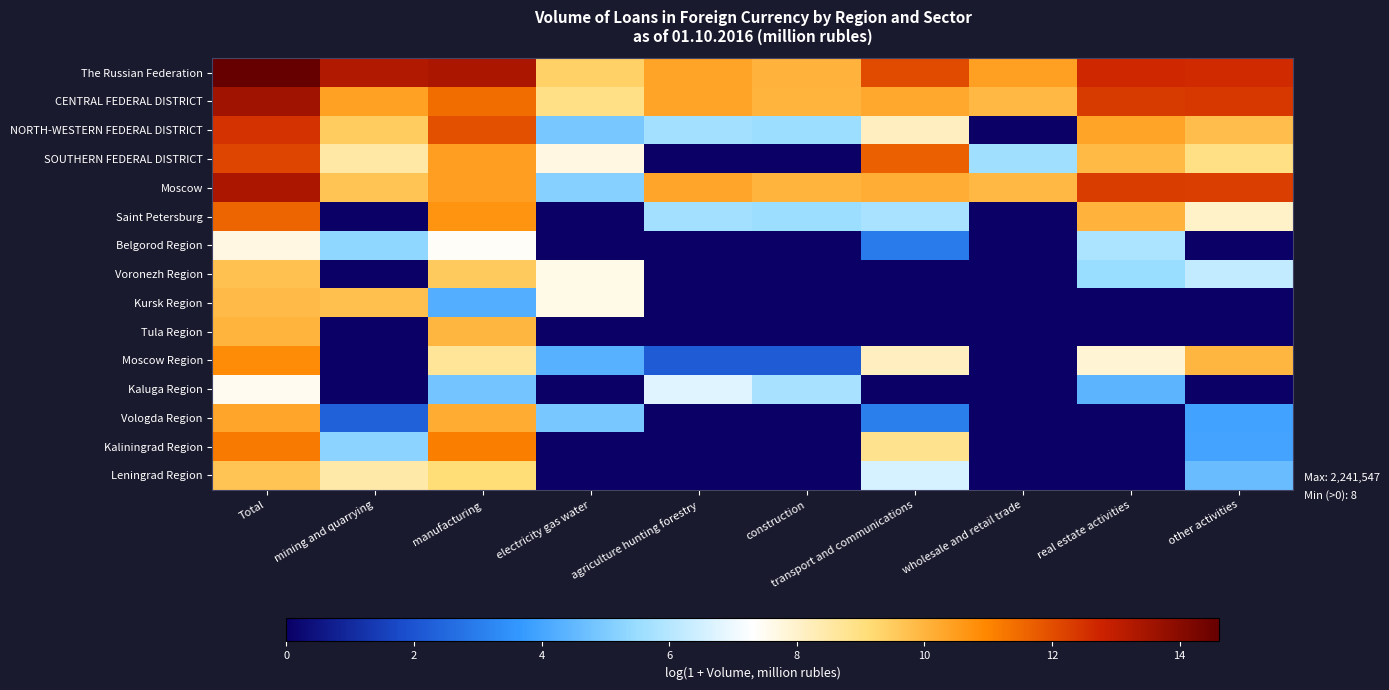

What is the difference between the highest and lowest values at transport and communications?

12.0